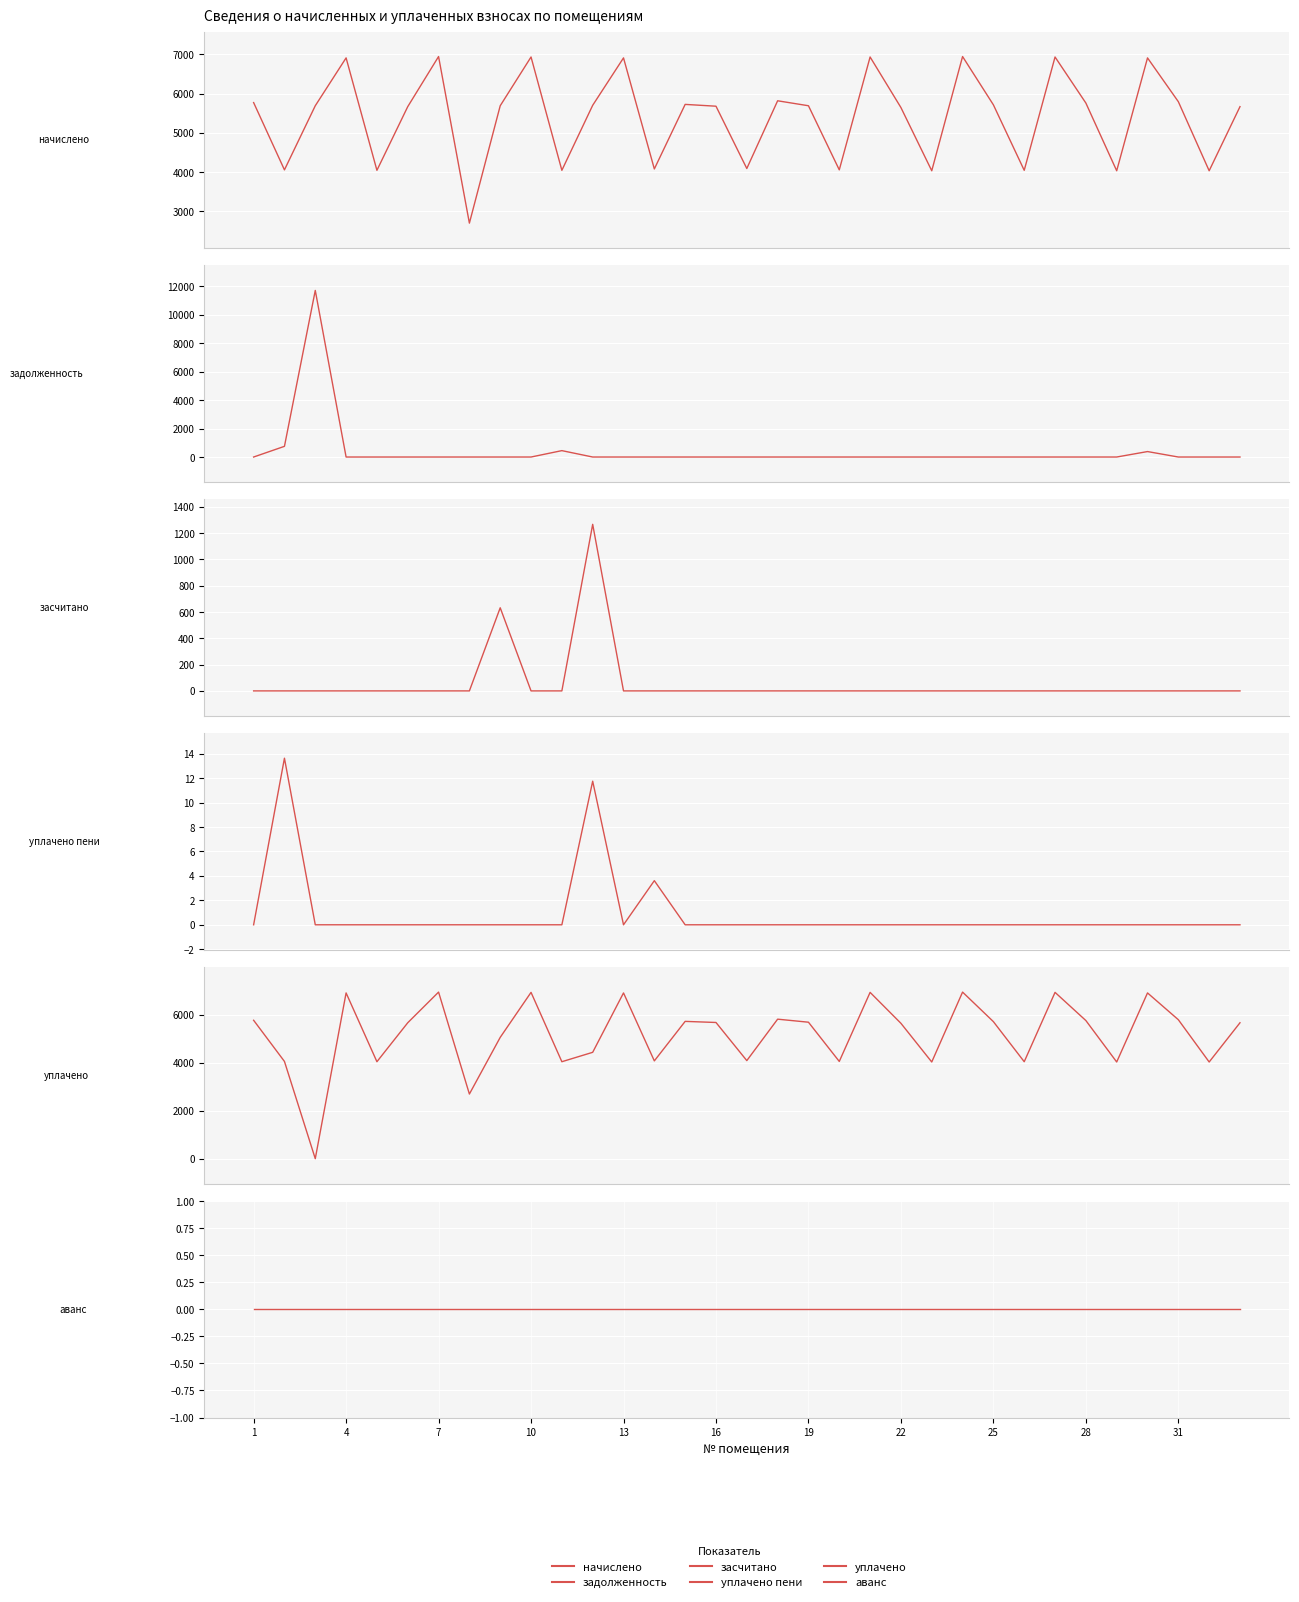

How many lines are shown in the chart?

6